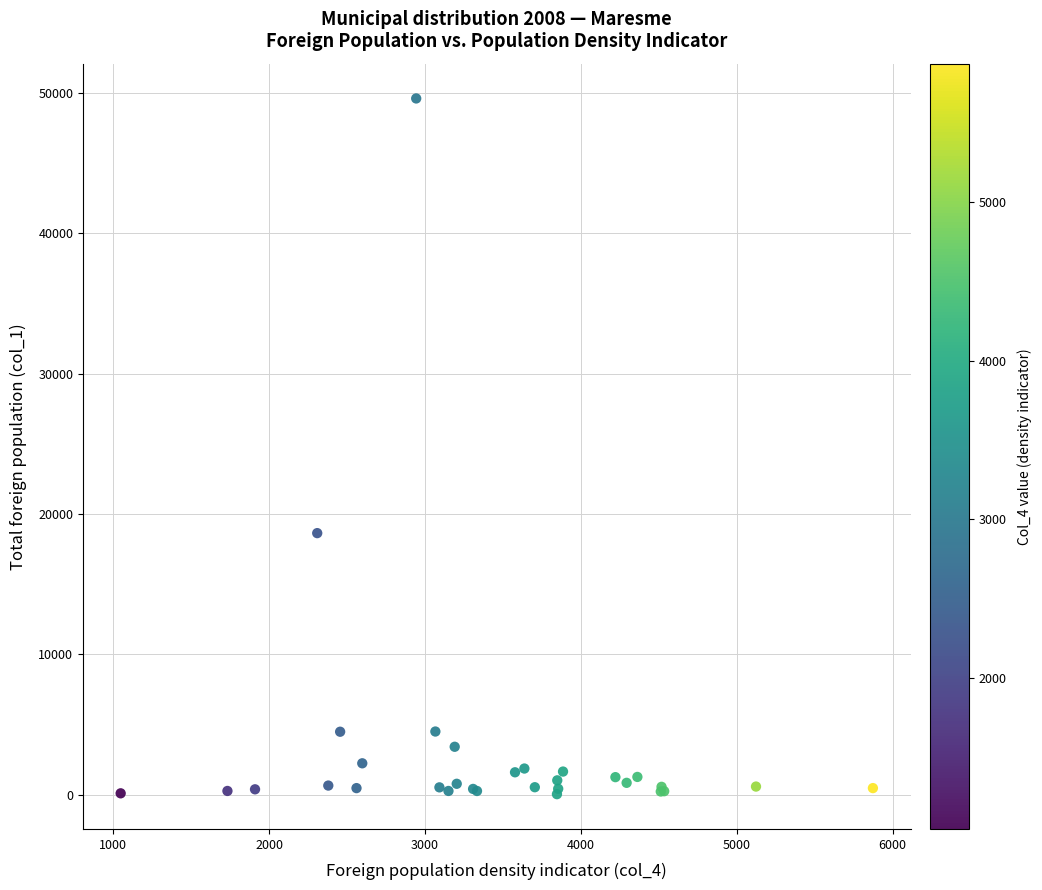

What Y value in the scatter plot is closest to 24820?

18632